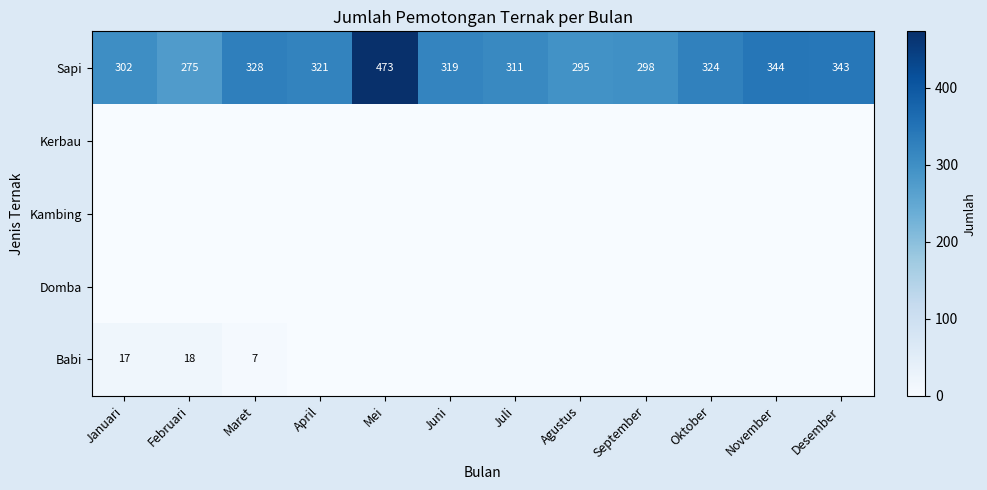

At which label does Sapi reach its peak?

Mei